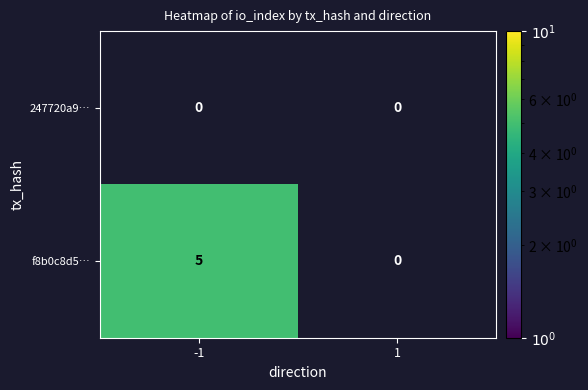

How many categories are shown in the chart?

2